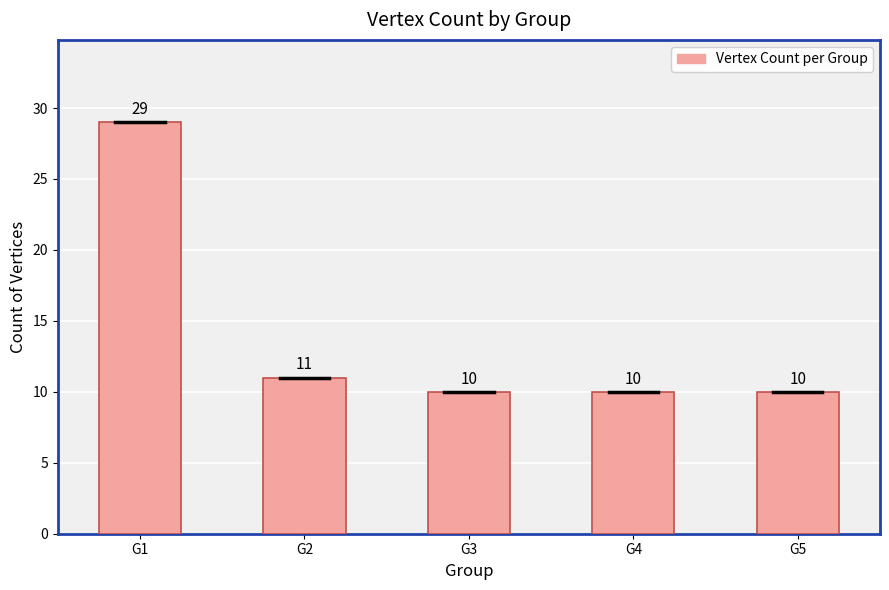

Is it true that the value at G2 is 18?

False